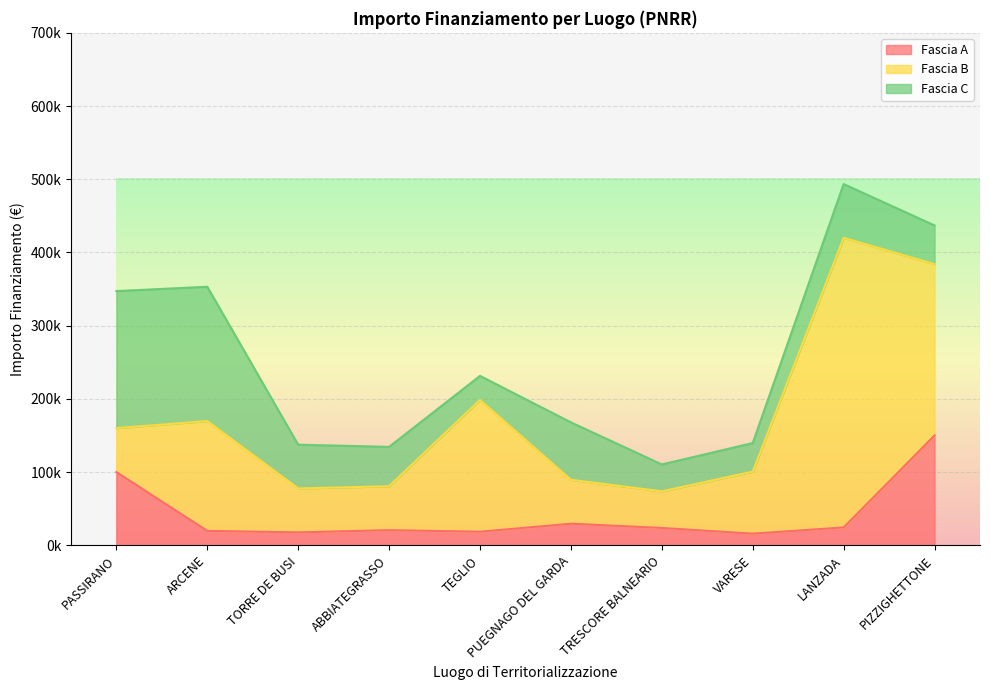

Rank the categories by Fascia A value from lowest to highest.

VARESE, TORRE DE BUSI, TEGLIO, ARCENE, ABBIATEGRASSO, TRESCORE BALNEARIO, LANZADA, PUEGNAGO DEL GARDA, PASSIRANO, PIZZIGHETTONE